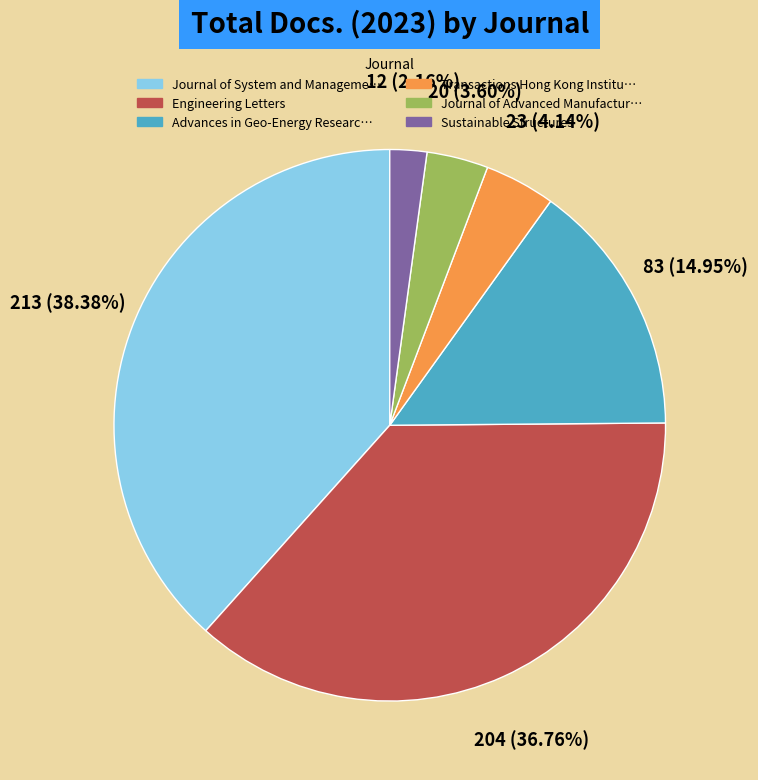

Does any single category account for the majority?

No